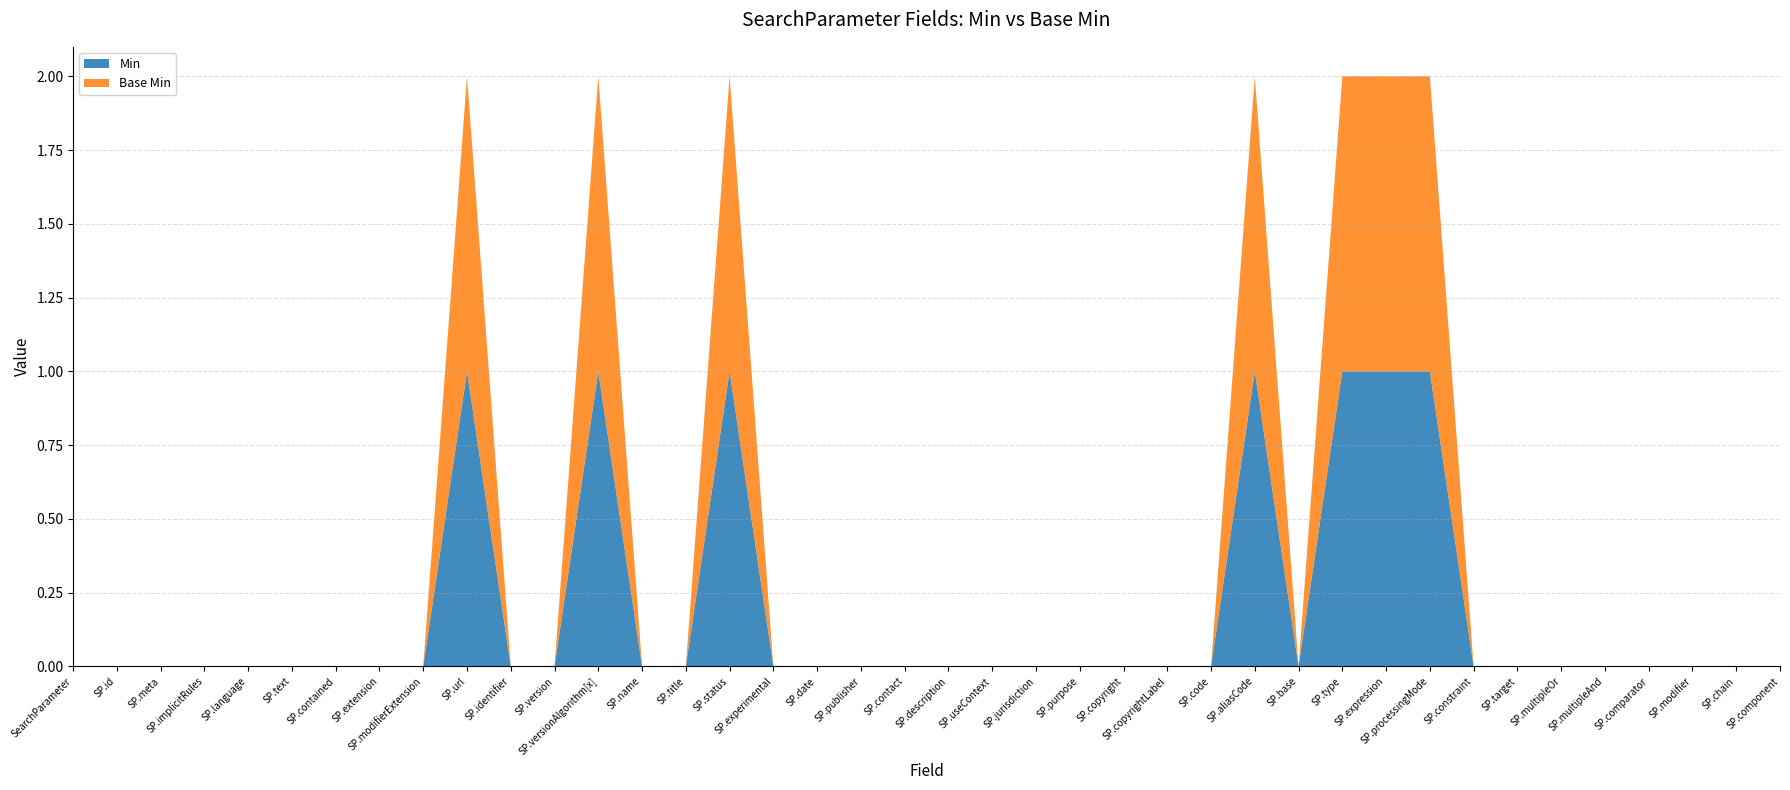

Reading left to right, list all the values displayed in this chart.

Min: SearchParameter=0	SearchParameter.id=0	SearchParameter.meta=0	SearchParameter.implicitRules=0	SearchParameter.language=0	SearchParameter.text=0	SearchParameter.contained=0	SearchParameter.extension=0	SearchParameter.modifierExtension=0	SearchParameter.url=1	SearchParameter.identifier=0	SearchParameter.version=0	SearchParameter.versionAlgorithm[x]=1	SearchParameter.name=0	SearchParameter.title=0	SearchParameter.status=1	SearchParameter.experimental=0	SearchParameter.date=0	SearchParameter.publisher=0	SearchParameter.contact=0	SearchParameter.description=0	SearchParameter.useContext=0	SearchParameter.jurisdiction=0	SearchParameter.purpose=0	SearchParameter.copyright=0	SearchParameter.copyrightLabel=0	SearchParameter.code=0	SearchParameter.aliasCode=1	SearchParameter.base=0	SearchParameter.type=1	SearchParameter.expression=1	SearchParameter.processingMode=1	SearchParameter.constraint=0	SearchParameter.target=0	SearchParameter.multipleOr=0	SearchParameter.multipleAnd=0	SearchParameter.comparator=0	SearchParameter.modifier=0	SearchParameter.chain=0	SearchParameter.component=0
Base Min: SearchParameter=0	SearchParameter.id=0	SearchParameter.meta=0	SearchParameter.implicitRules=0	SearchParameter.language=0	SearchParameter.text=0	SearchParameter.contained=0	SearchParameter.extension=0	SearchParameter.modifierExtension=0	SearchParameter.url=1	SearchParameter.identifier=0	SearchParameter.version=0	SearchParameter.versionAlgorithm[x]=1	SearchParameter.name=0	SearchParameter.title=0	SearchParameter.status=1	SearchParameter.experimental=0	SearchParameter.date=0	SearchParameter.publisher=0	SearchParameter.contact=0	SearchParameter.description=0	SearchParameter.useContext=0	SearchParameter.jurisdiction=0	SearchParameter.purpose=0	SearchParameter.copyright=0	SearchParameter.copyrightLabel=0	SearchParameter.code=0	SearchParameter.aliasCode=1	SearchParameter.base=0	SearchParameter.type=1	SearchParameter.expression=1	SearchParameter.processingMode=1	SearchParameter.constraint=0	SearchParameter.target=0	SearchParameter.multipleOr=0	SearchParameter.multipleAnd=0	SearchParameter.comparator=0	SearchParameter.modifier=0	SearchParameter.chain=0	SearchParameter.component=0